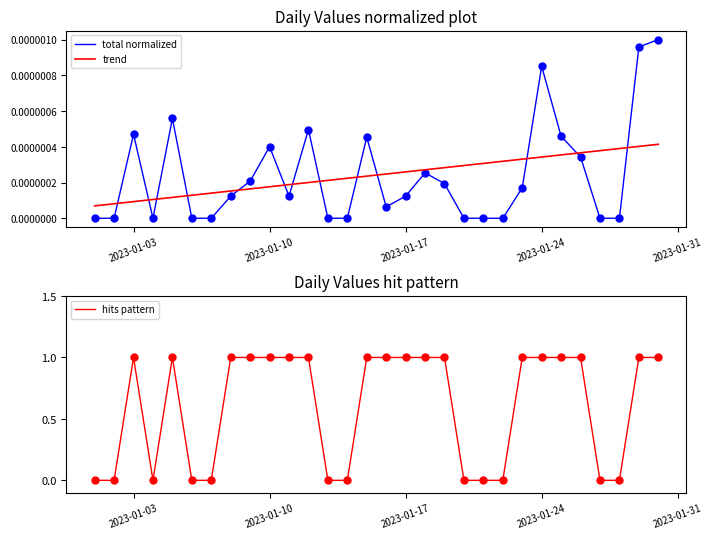

After their last crossing, which series has the higher values: trend or total normalized?

total normalized